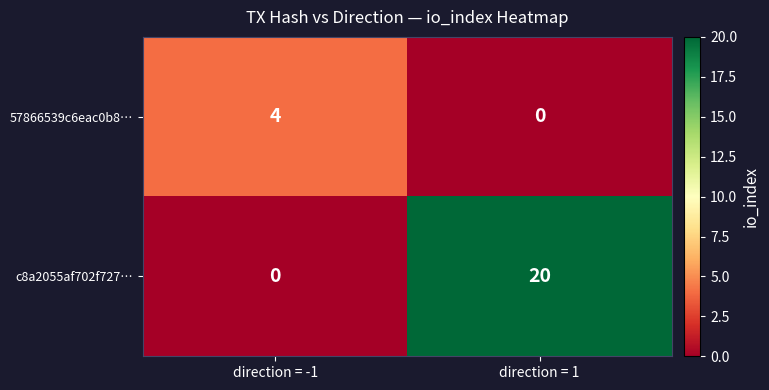

What is the difference between the maximum and minimum values in the 57866539c6eac0b8… series?

4